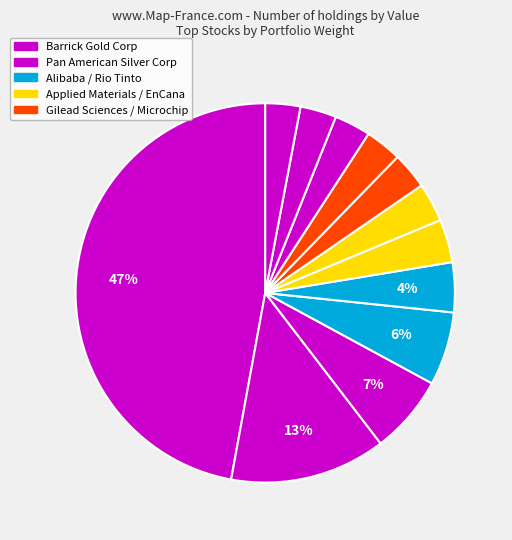

Count the number of slices in the pie.

12